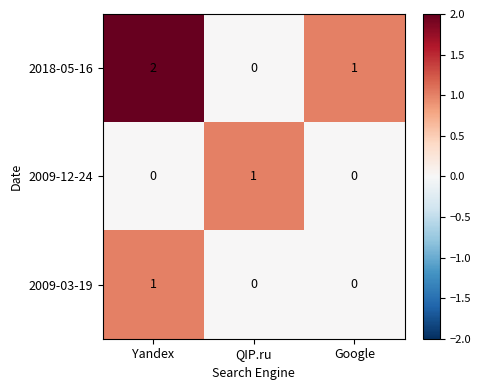

Reading left to right, transcribe all the data shown in this chart.

2018-05-16: 2	0	1
2009-12-24: 0	1	0
2009-03-19: 1	0	0